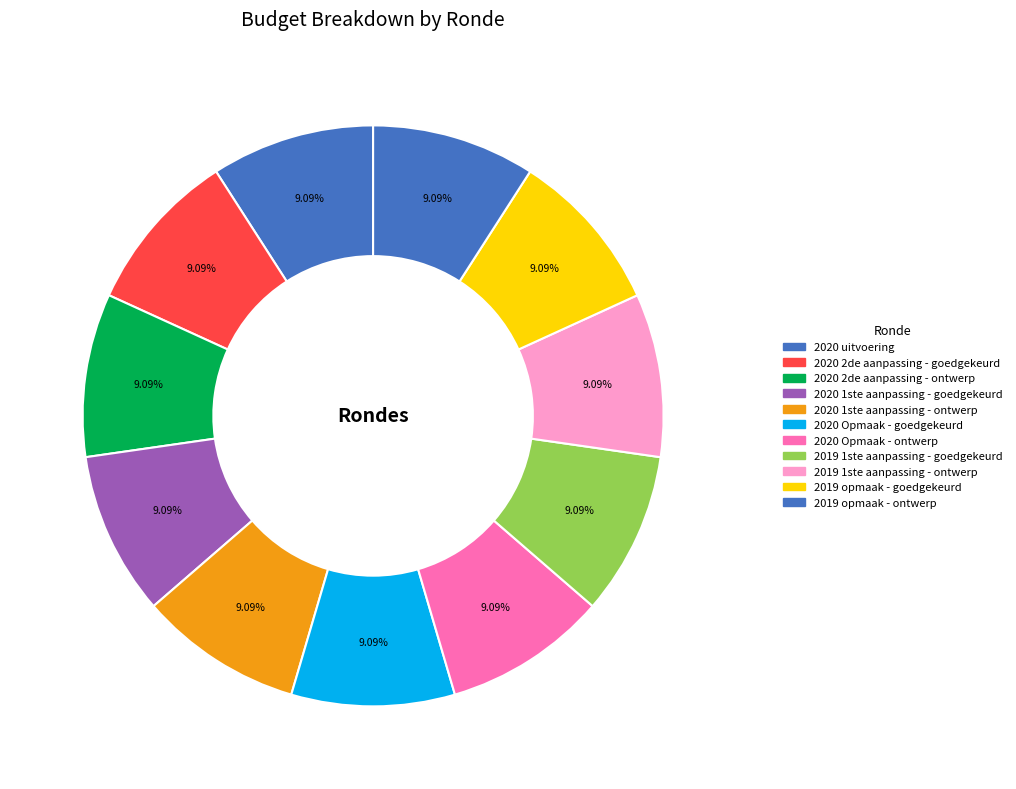

To the nearest percent, what is the average slice percentage?

9%